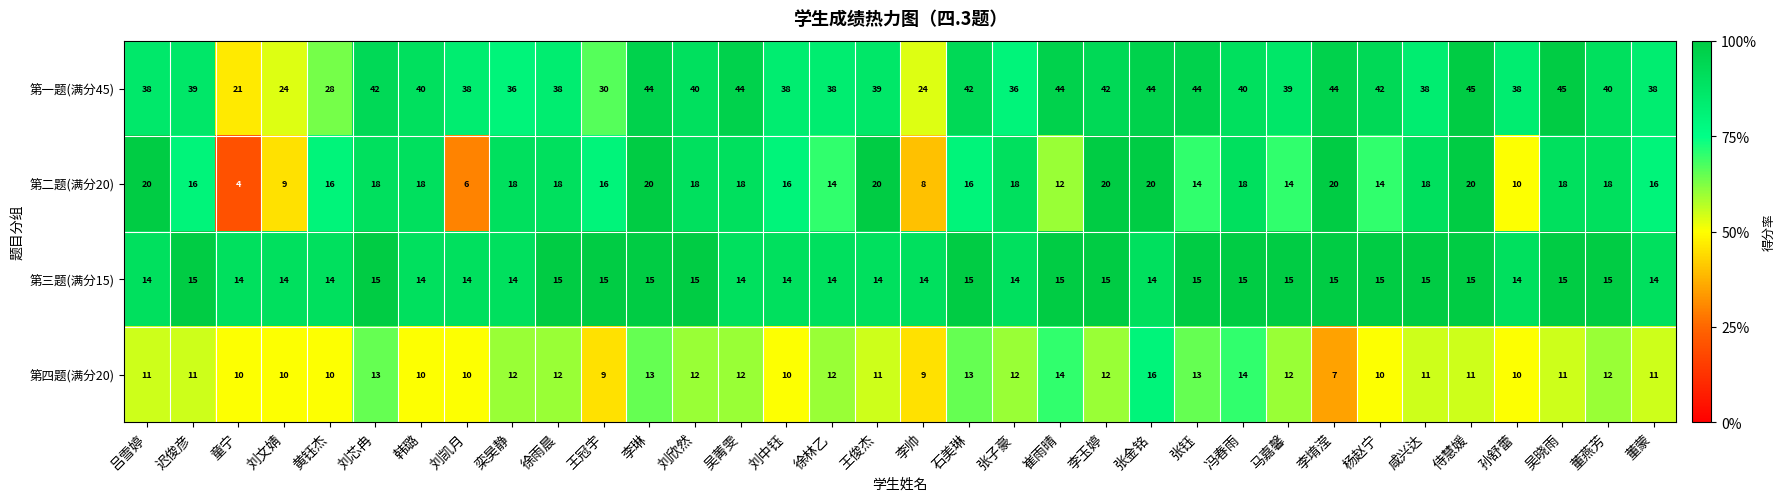

What is the sum of the 第三题(满分15) values at 张钰 and 张金铭?

29